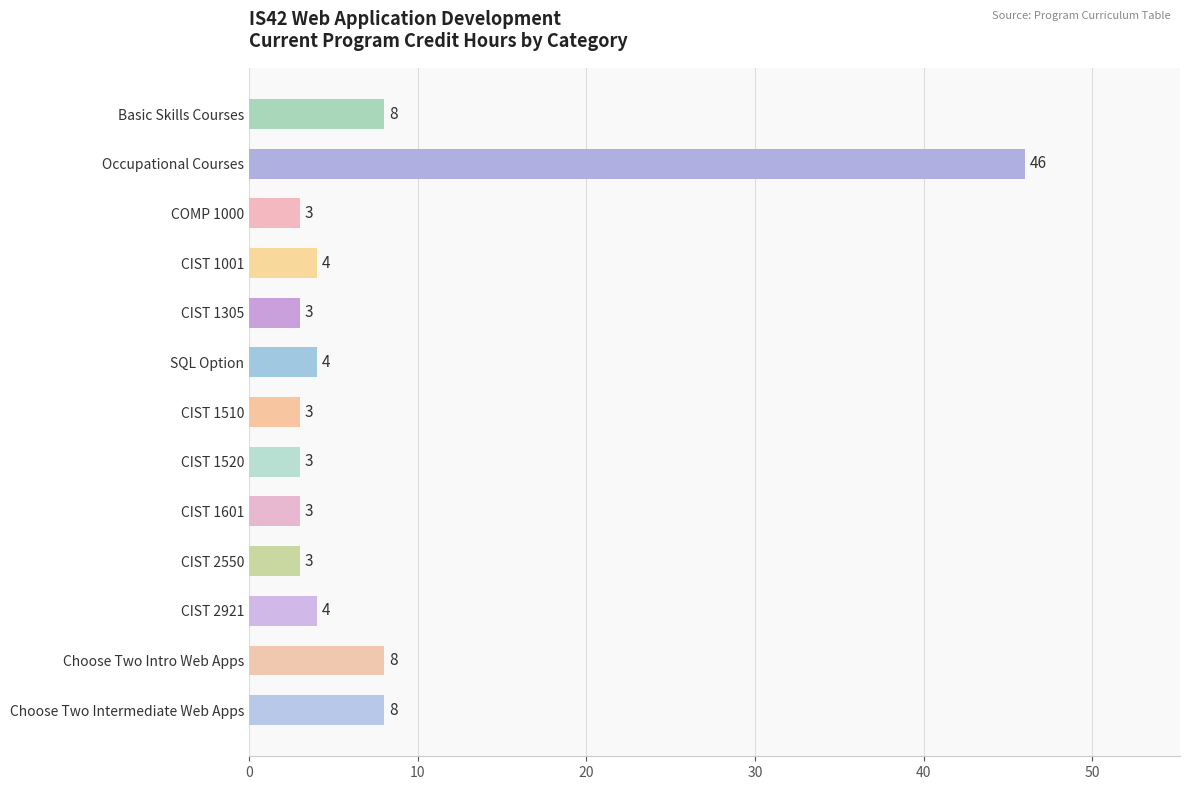

The value at SQL Option is 4. True or false?

True